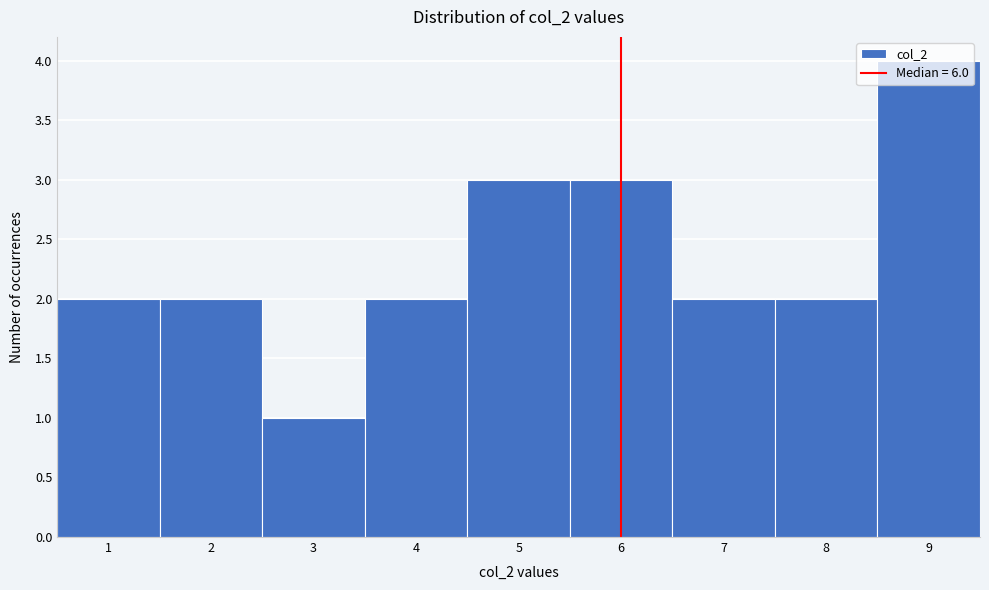

How tall is the bar that spans 2.5 to 3.5 on the x-axis? The values are not printed on the chart, so give them approximately, as read against the axis.

1